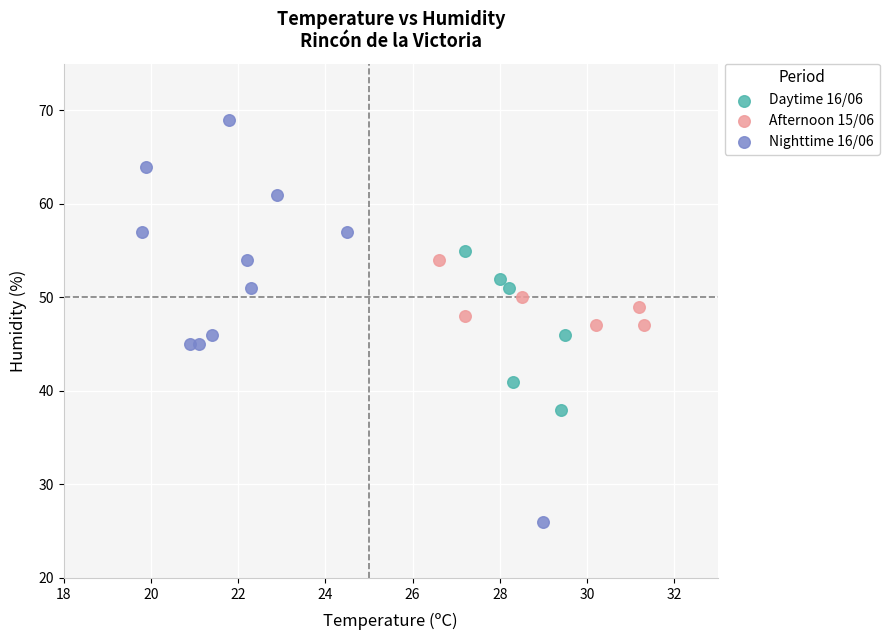

Which series has the widest spread of Y values?

Nighttime 16/06